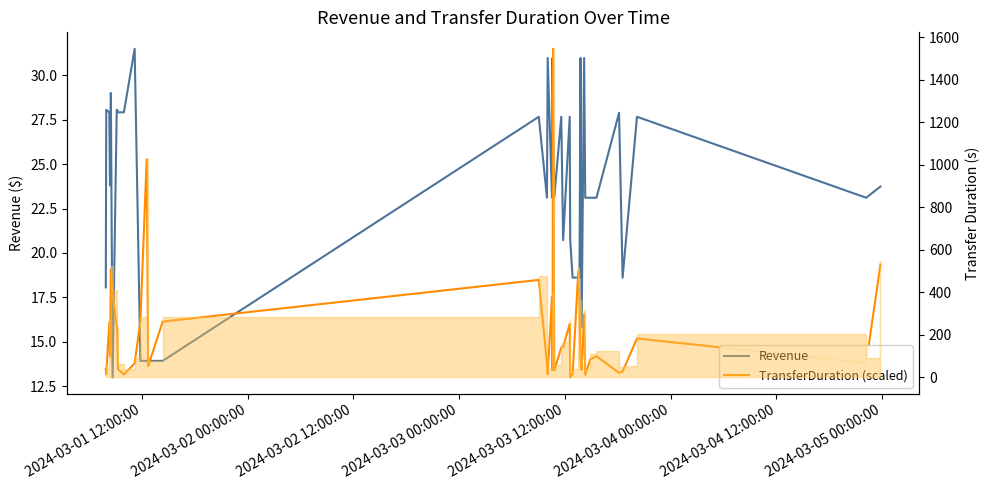

Which series has the largest range (max minus min)?

Revenue